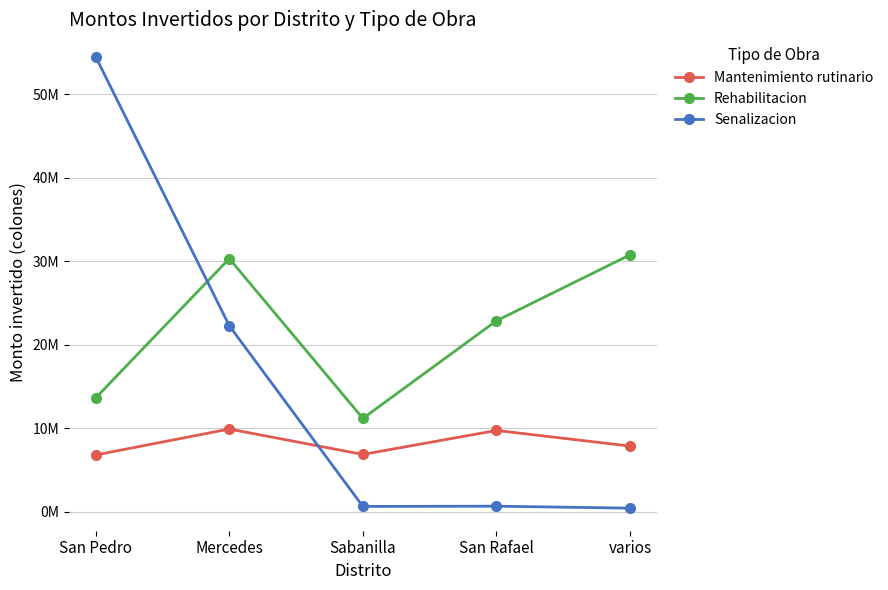

What are all the series names shown in the legend?

Mantenimiento rutinario, Rehabilitacion, Senalizacion